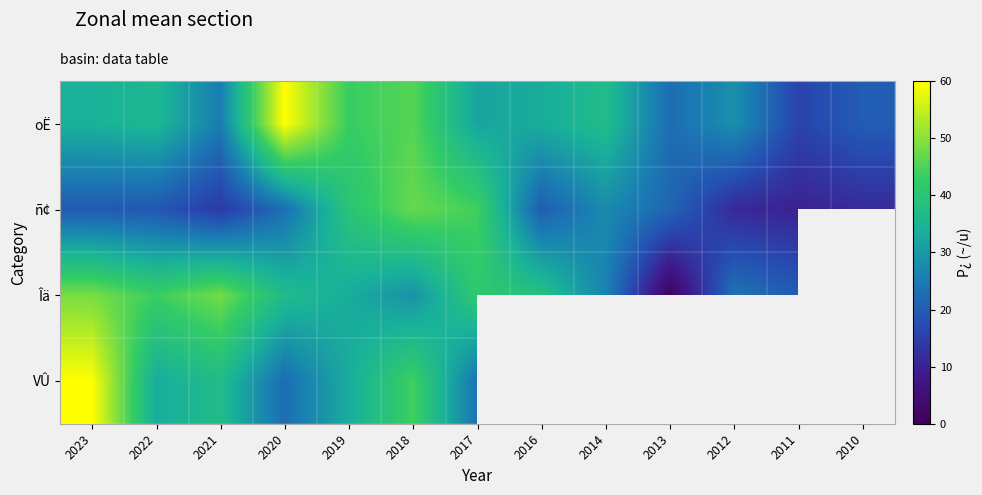

What is the difference between the second highest and second lowest values in the oË series?

25.7